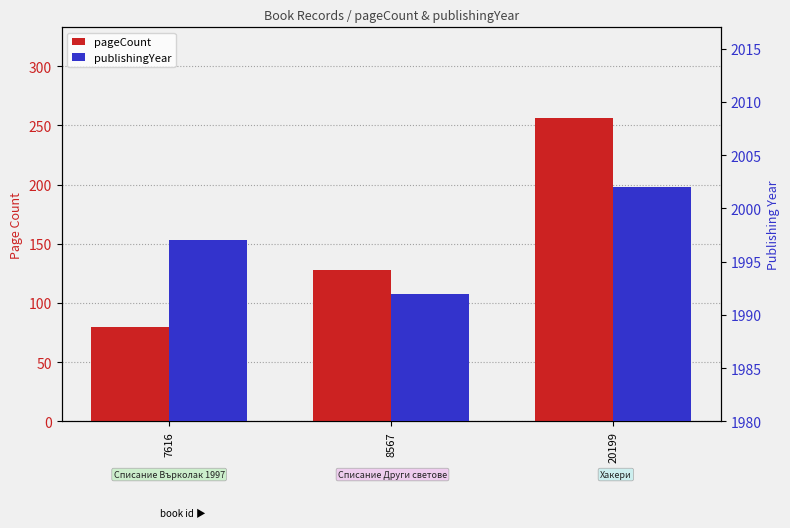

How many categories are shown in the chart?

3